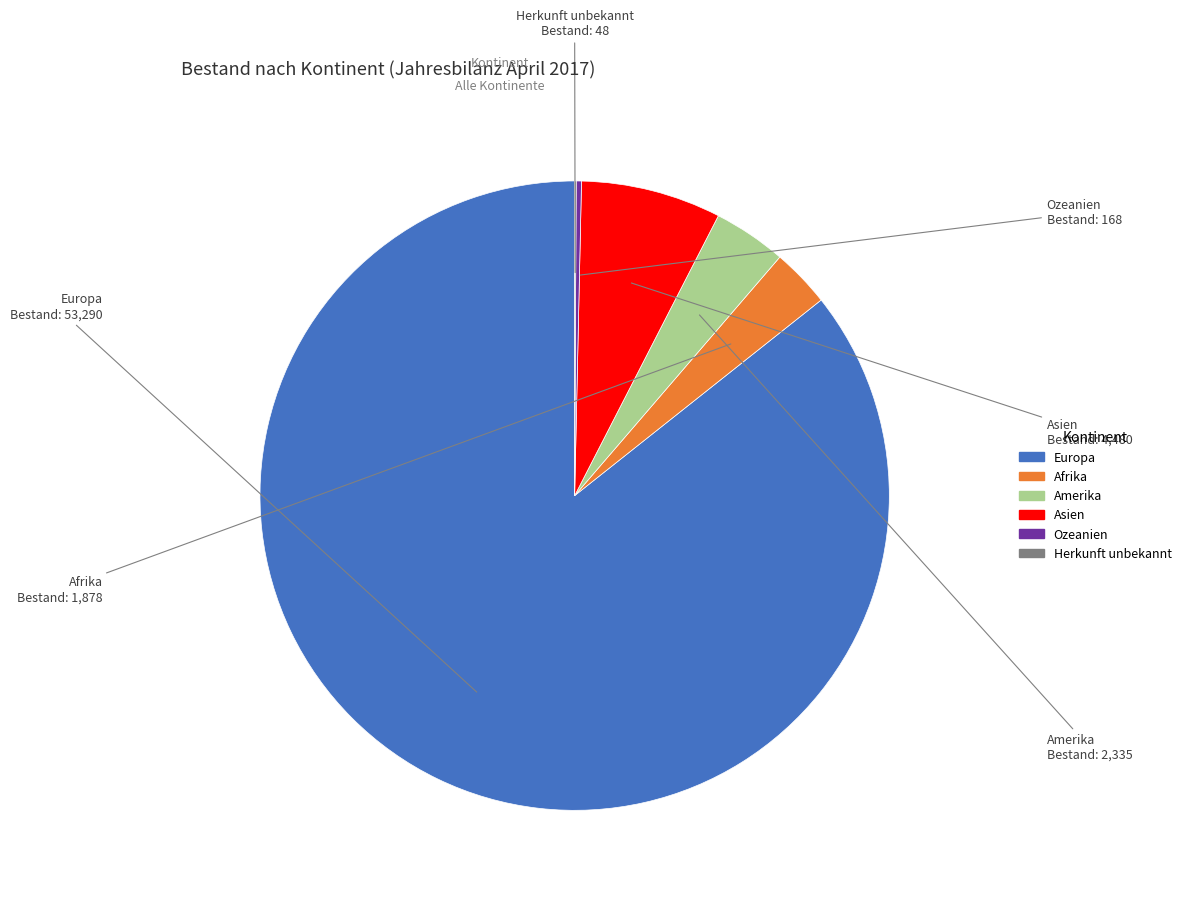

Is the sum of Europa and Asien greater than half?

Yes